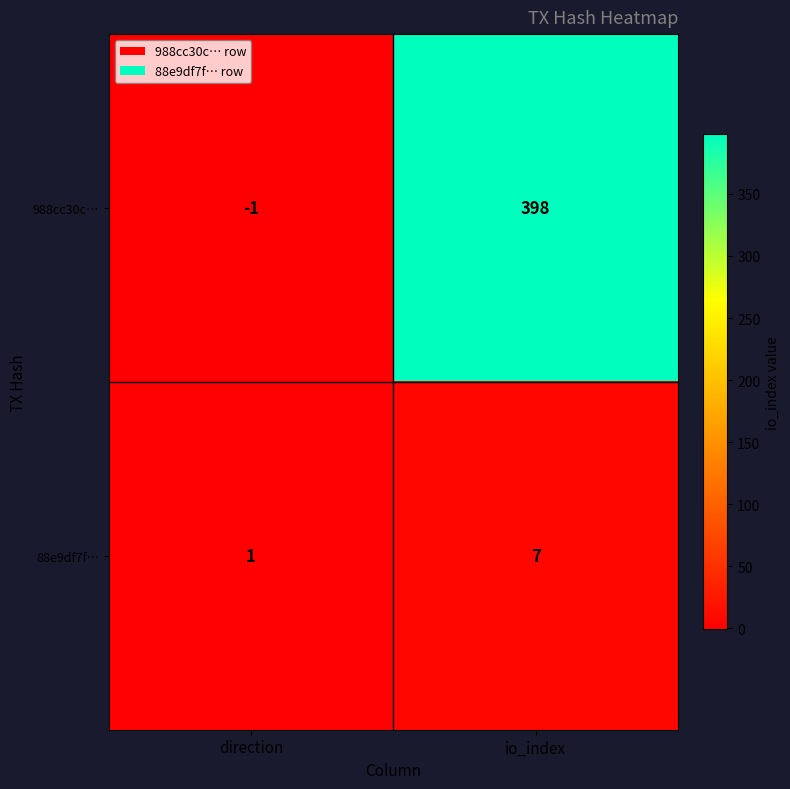

Reading left to right, extract all data points from this chart.

988cc30c…: -1	398
88e9df7f…: 1	7